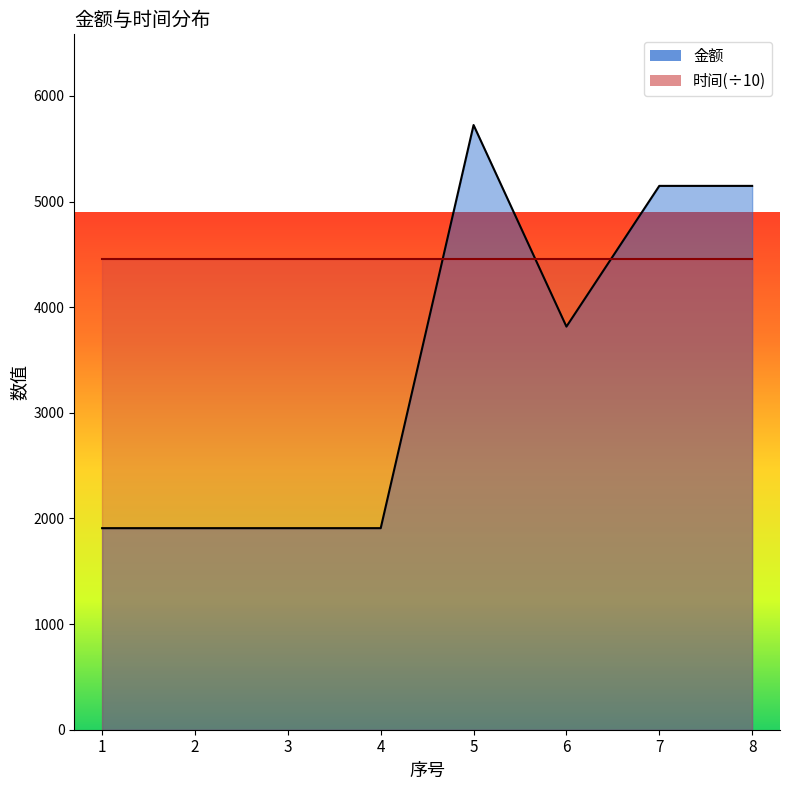

How many values are between 1908 and 5148?

7